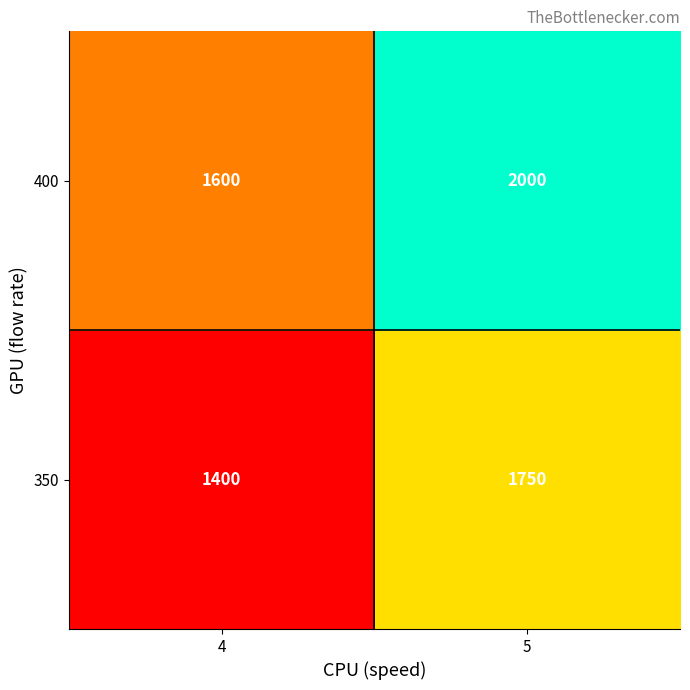

Count the number of categories in the chart.

2